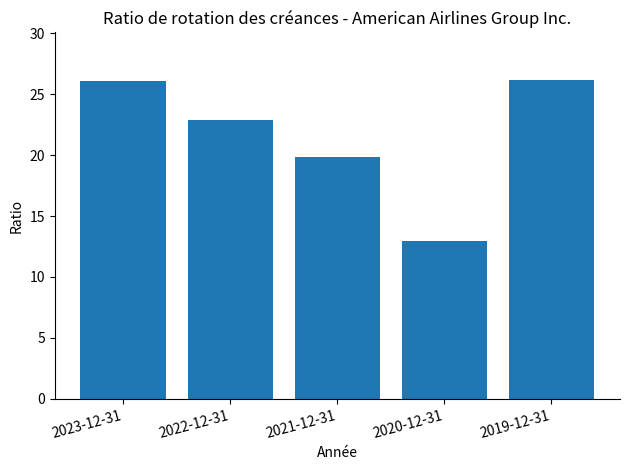

What is the average value?

21.6